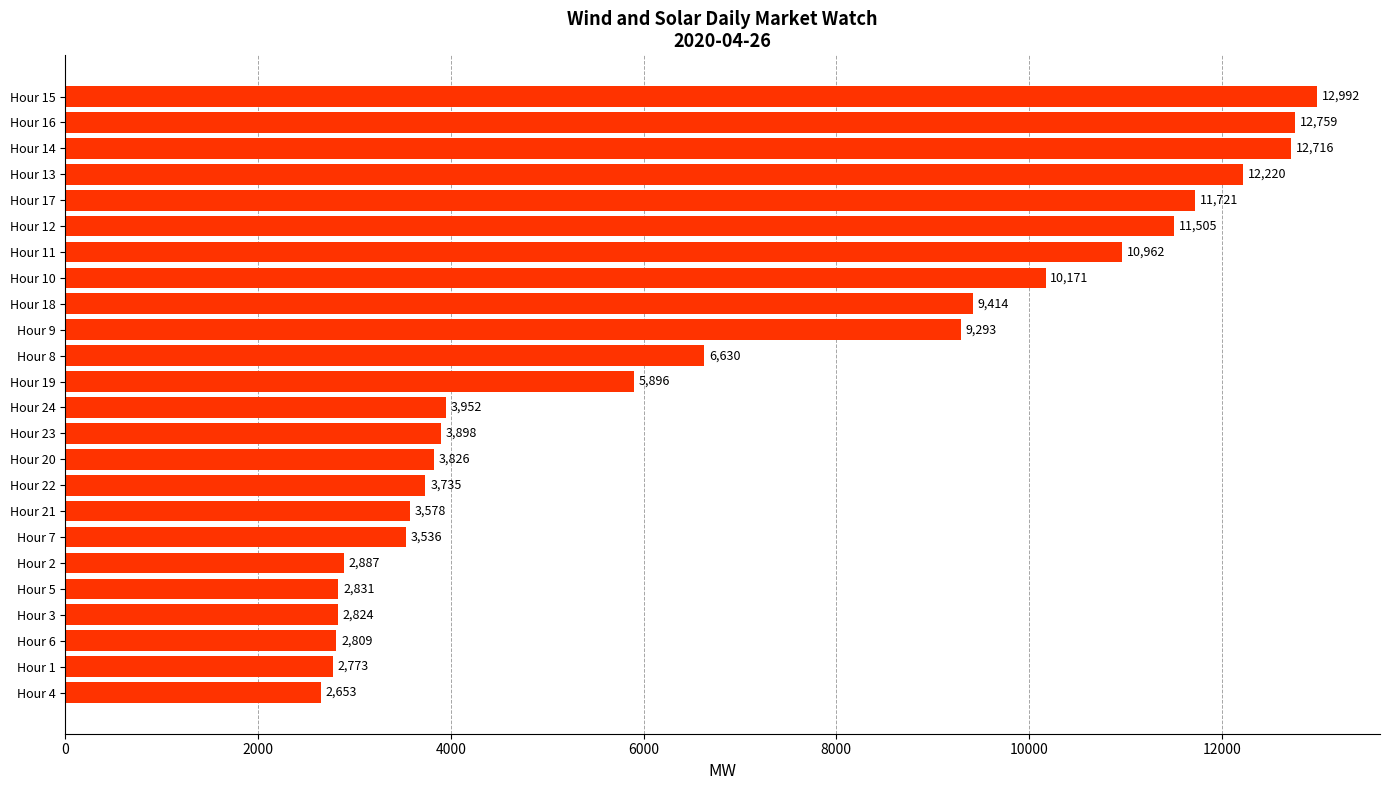

Count the number of categories in the chart.

24